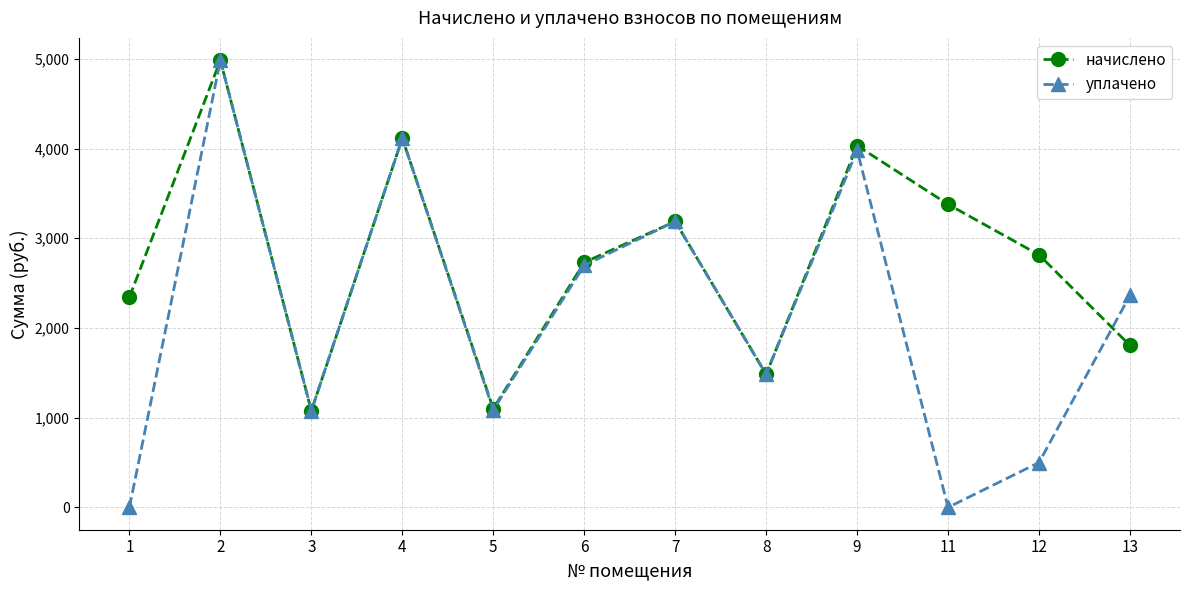

Is the value of начислено at 4 greater than the value of уплачено at 3?

Yes